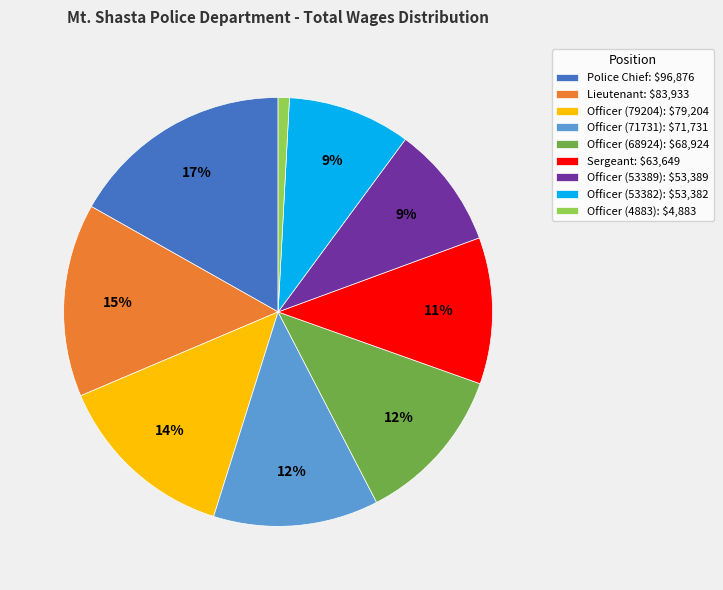

To the nearest percent, what is the average slice percentage?

11%